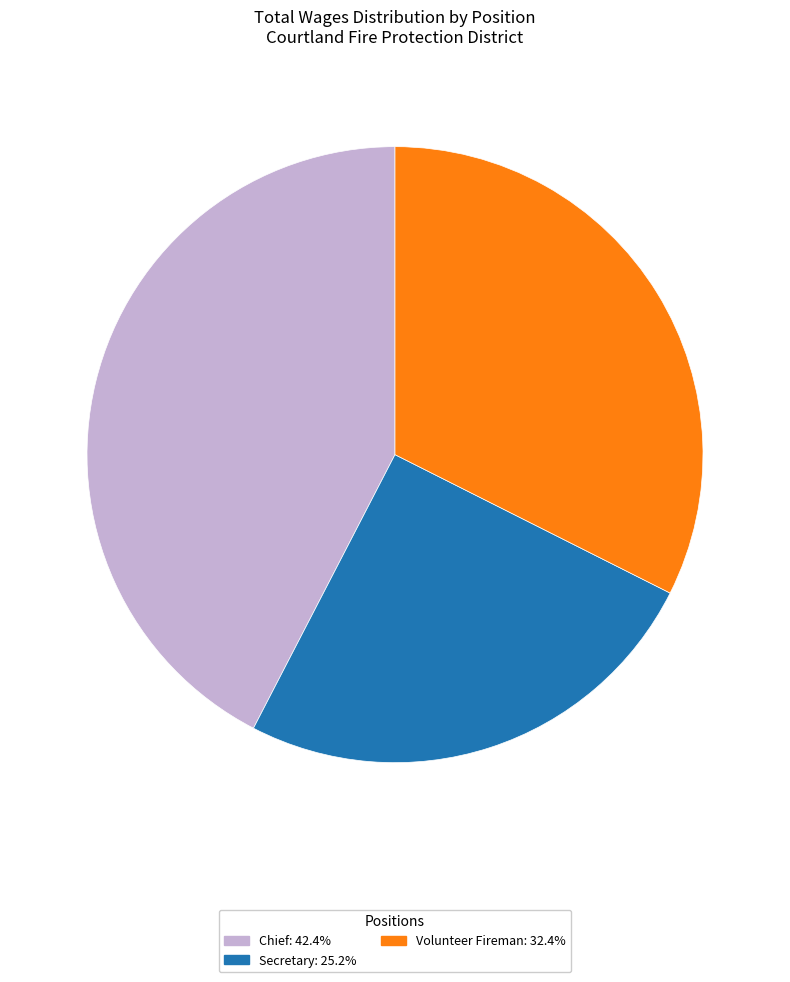

How many slices are in this pie chart?

3